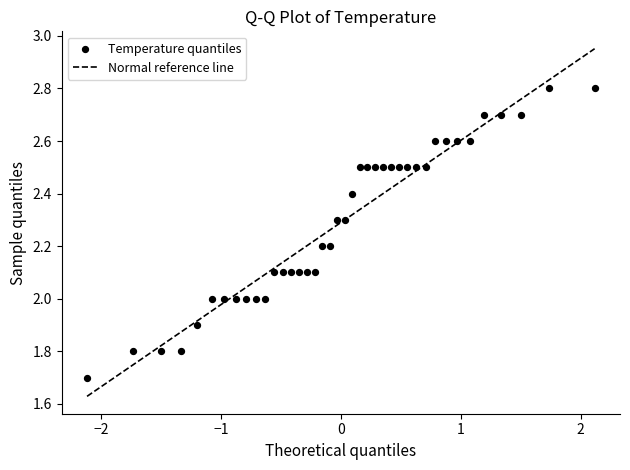

What is the range of Y values (max minus min)?

1.1